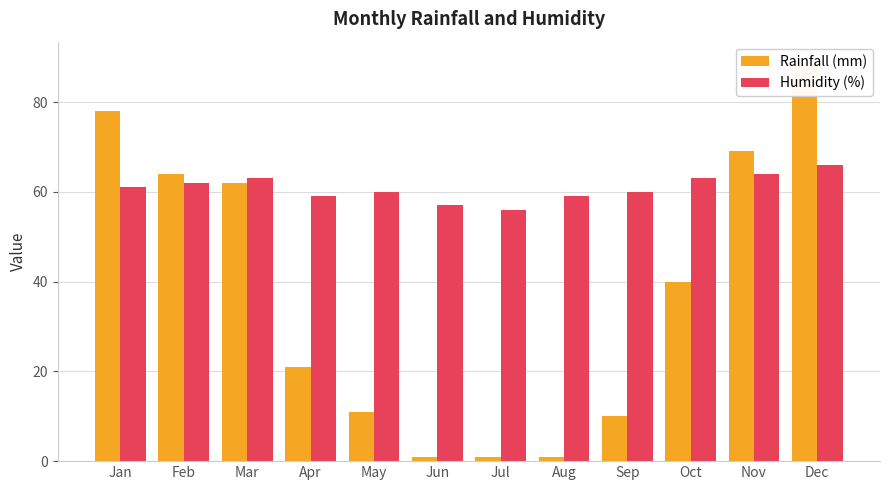

What is the sum of the Rainfall (mm) values at Jan and Jul?

79